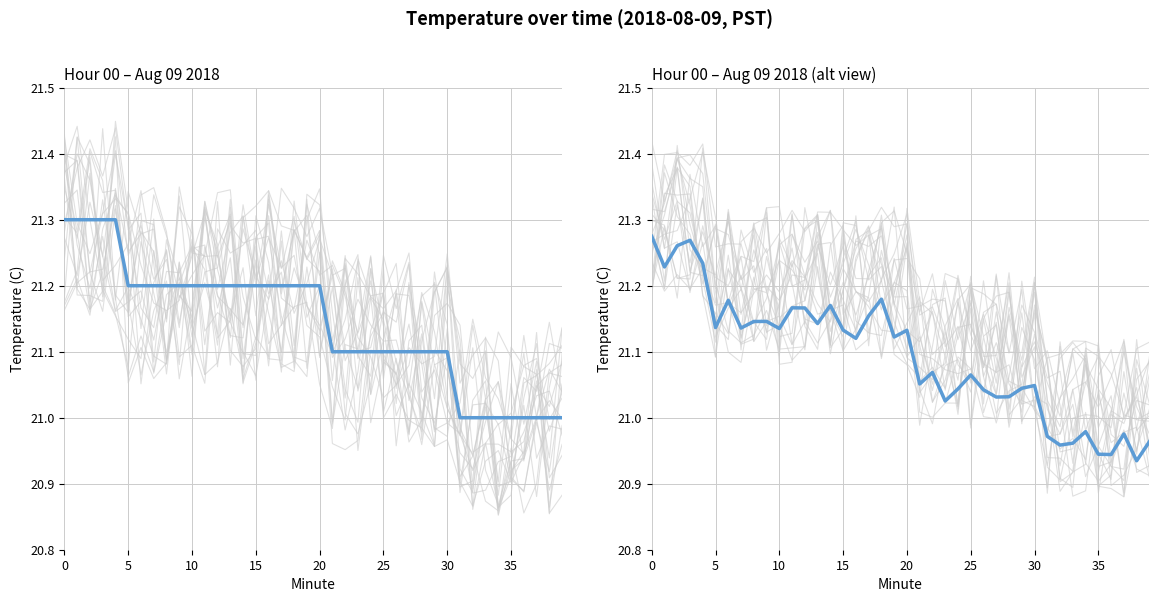

What is the maximum value shown in the chart?

21.3